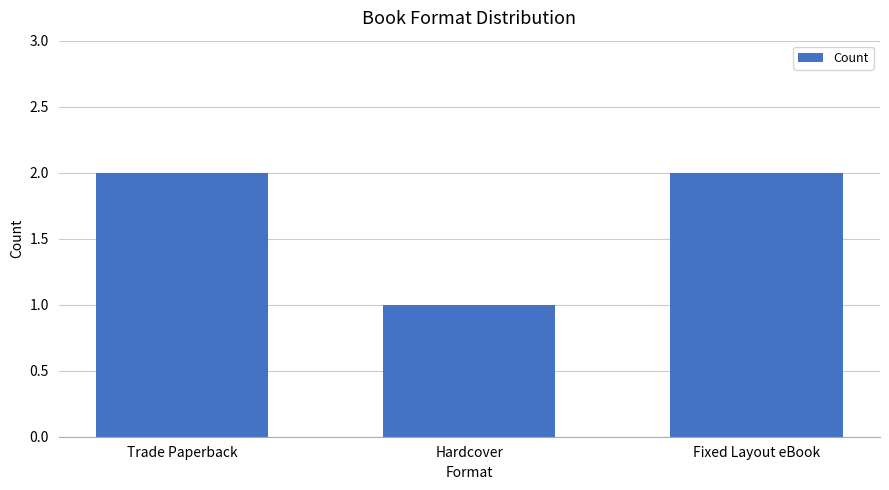

The value at Fixed Layout eBook is 1. True or false?

False